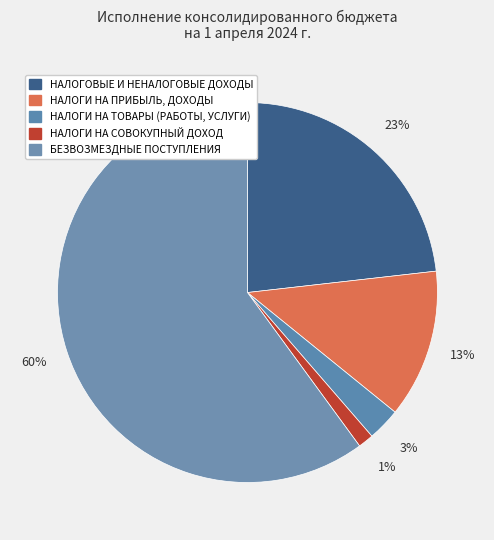

How many segments does this pie chart have?

5